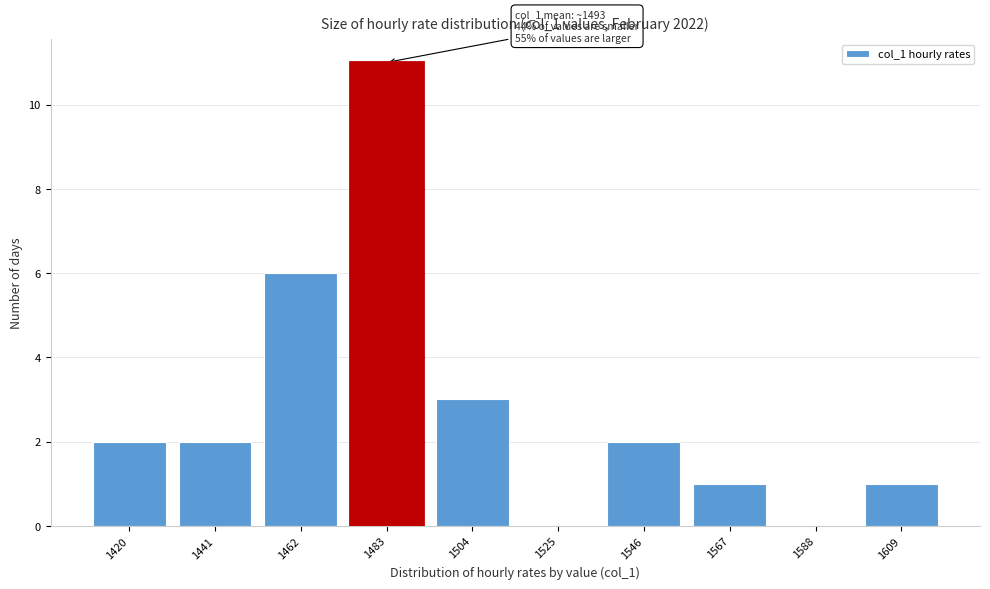

Reading left to right, transcribe all the data shown in this chart.

1420=2	1441=2	1462=6	1483=11	1504=3	1525=0	1546=2	1567=1	1588=0	1609=1